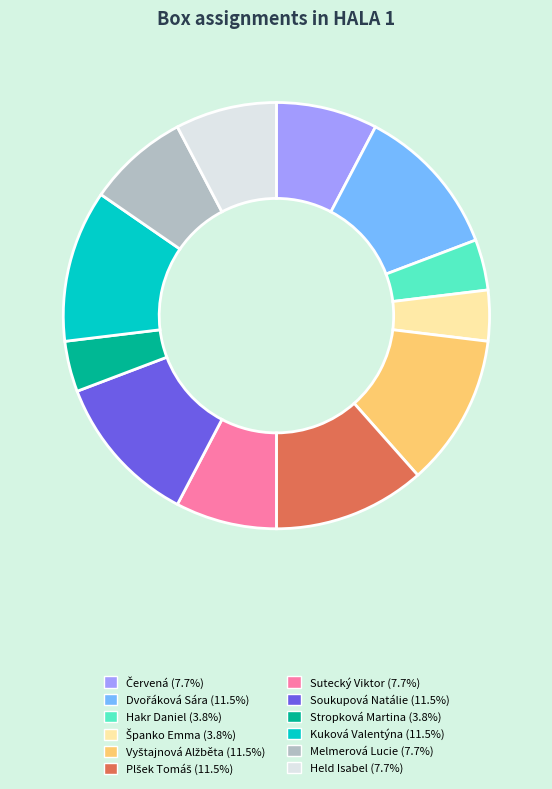

Do Hakr Daniel and Held Isabel together represent more than half of the pie?

No